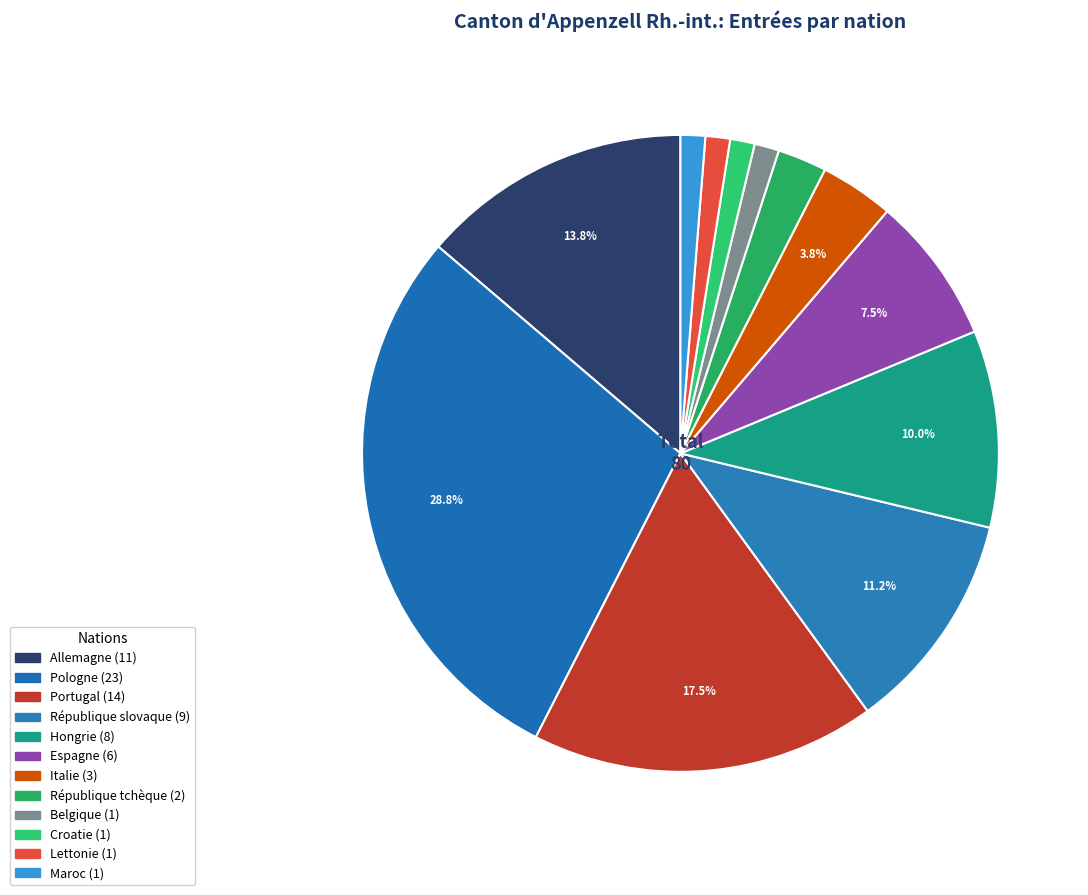

Is République slovaque the majority of the pie?

No